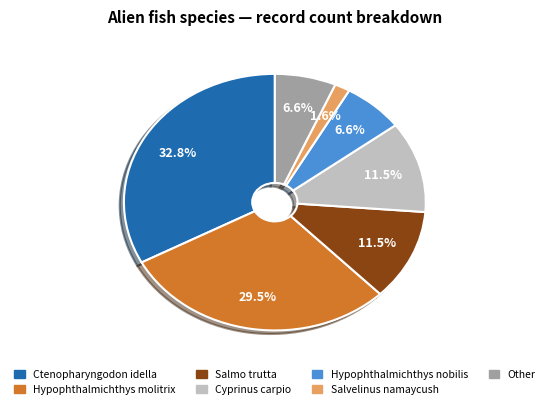

To the nearest percent, what is the difference between the Salmo trutta and Hypophthalmichthys molitrix slice percentages?

18%